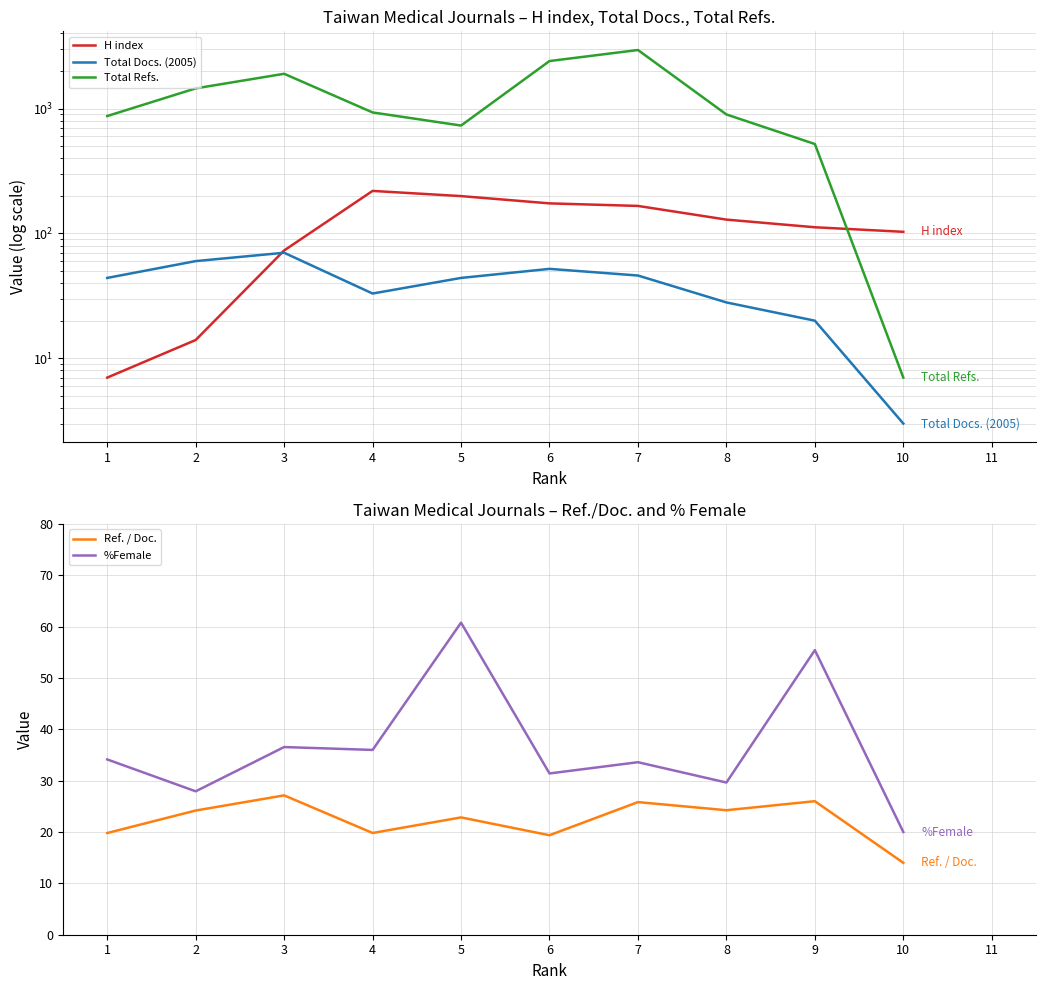

True or false: Total Refs. has more than 0 interior local peaks.

True